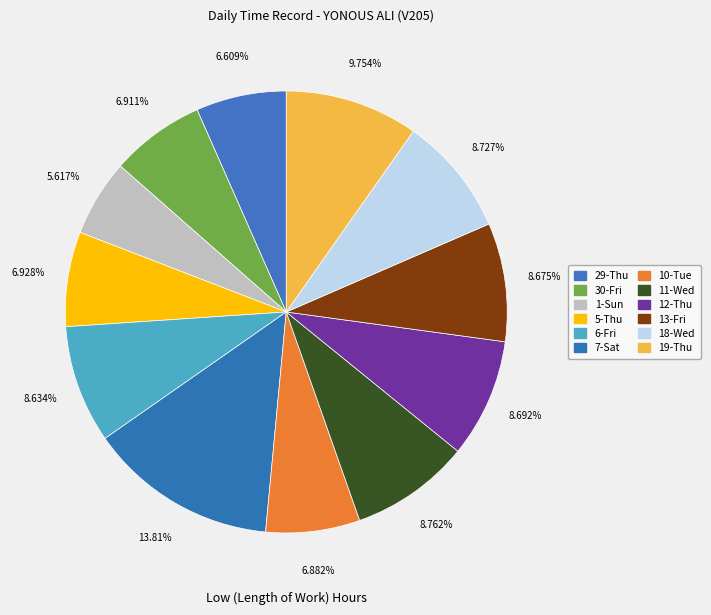

Between 5-Thu and 6-Fri, which is larger?

6-Fri